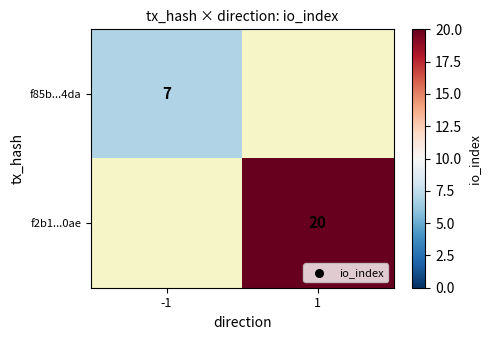

What is the minimum value shown in the chart?

7.0